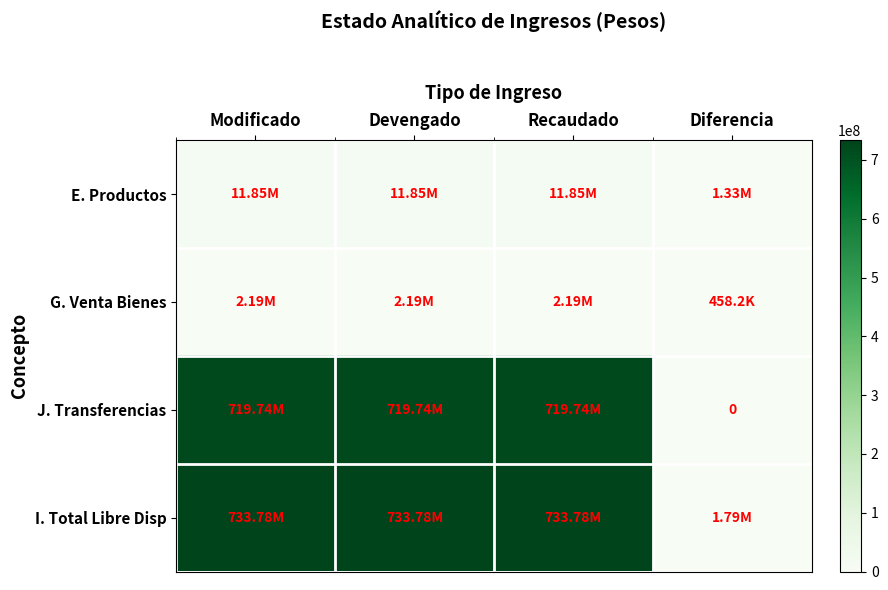

What is the difference between the E. Productos values at Diferencia and Recaudado?

10517584.0